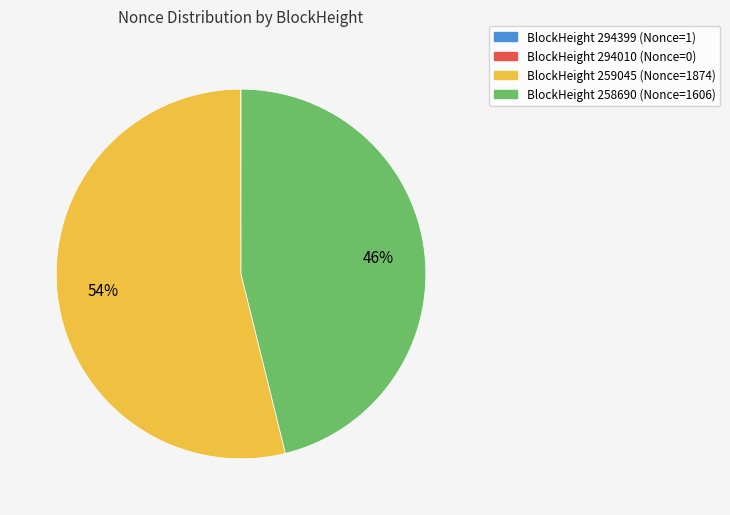

To the nearest percent, what is the difference between the largest and smallest slice percentages?

54%